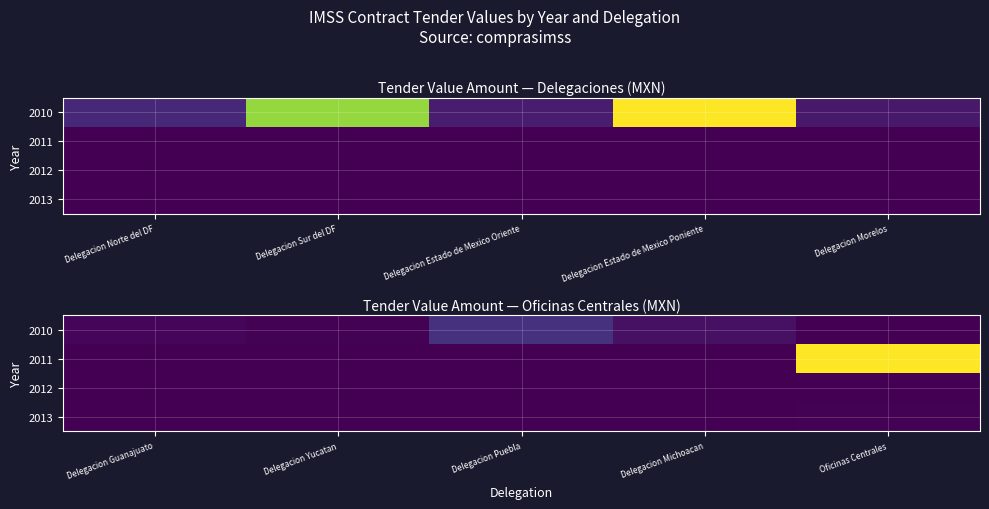

How many distinct data groups are displayed?

4